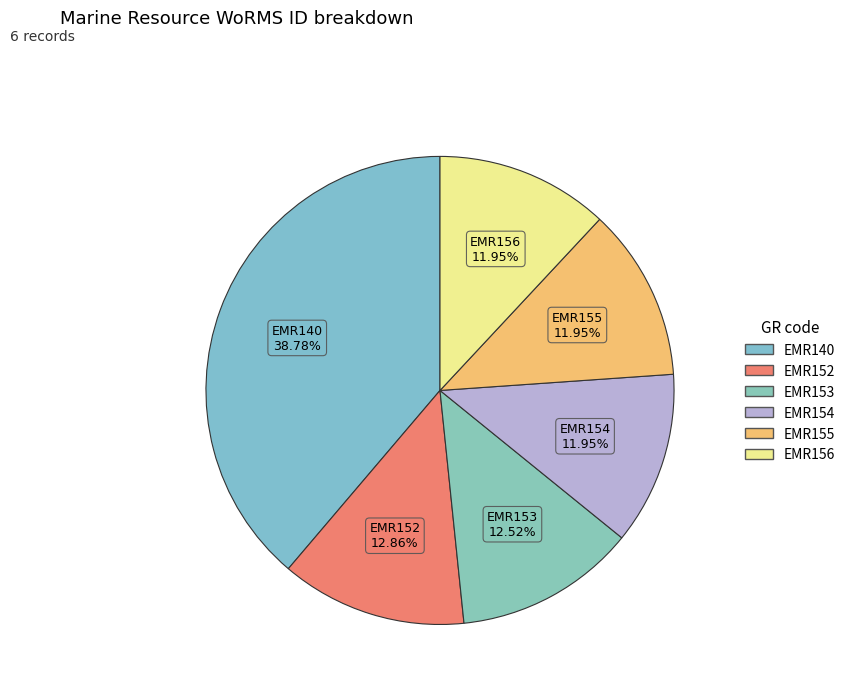

How many segments does this pie chart have?

6